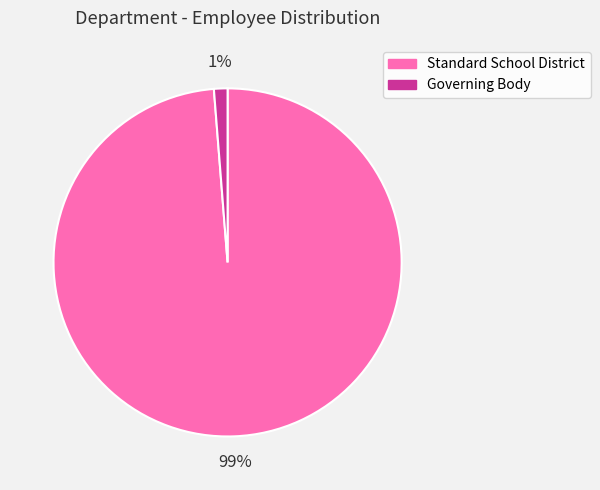

Combined, do Governing Body and Standard School District account for over 50%?

Yes